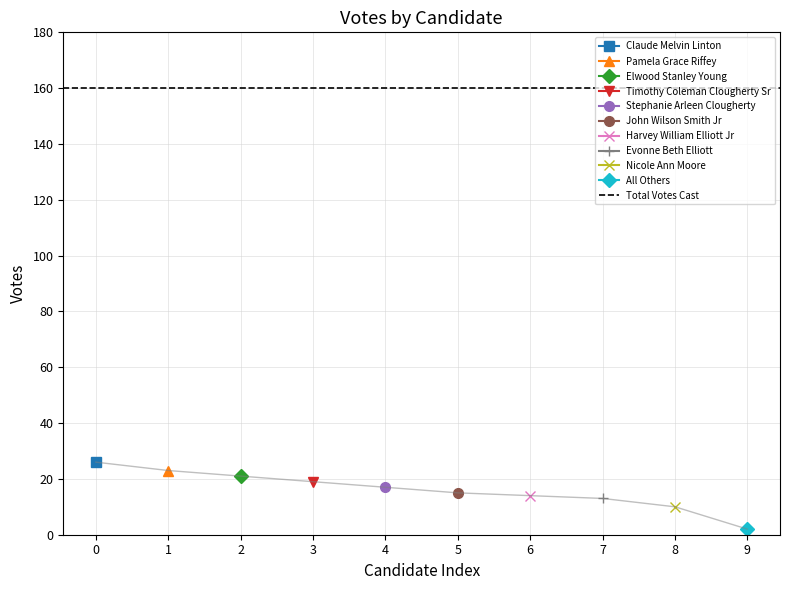

True or false: there are more than 1 points higher than both neighbors.

False